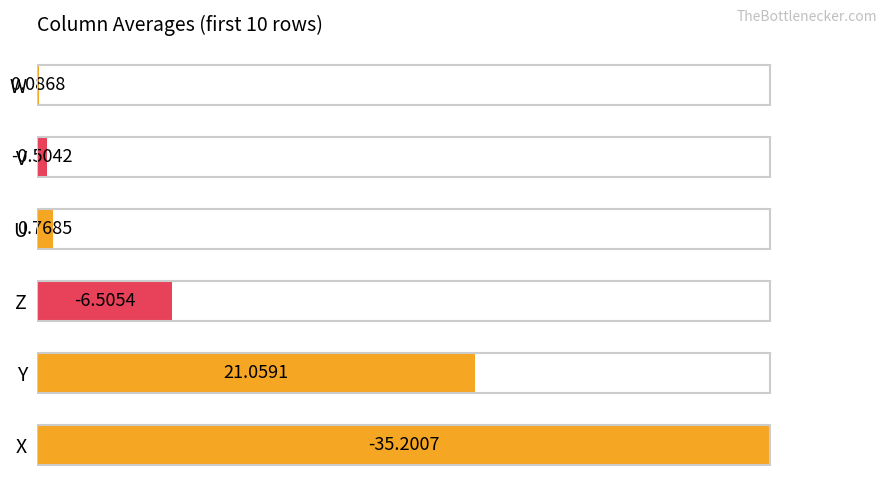

Are the bars horizontal?

Yes